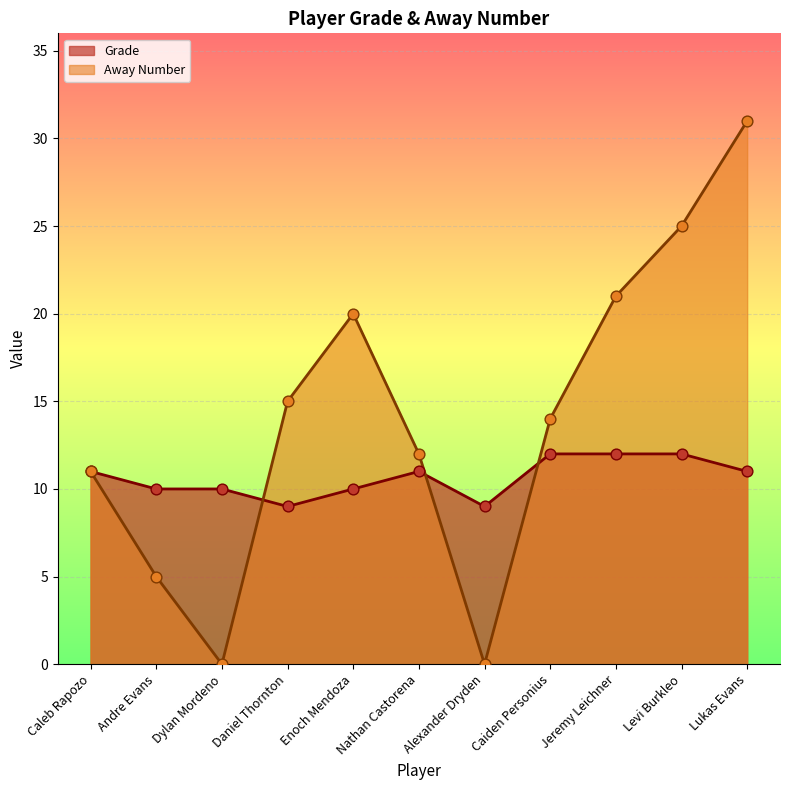

At which category is the sum across all series the highest?

Lukas Evans